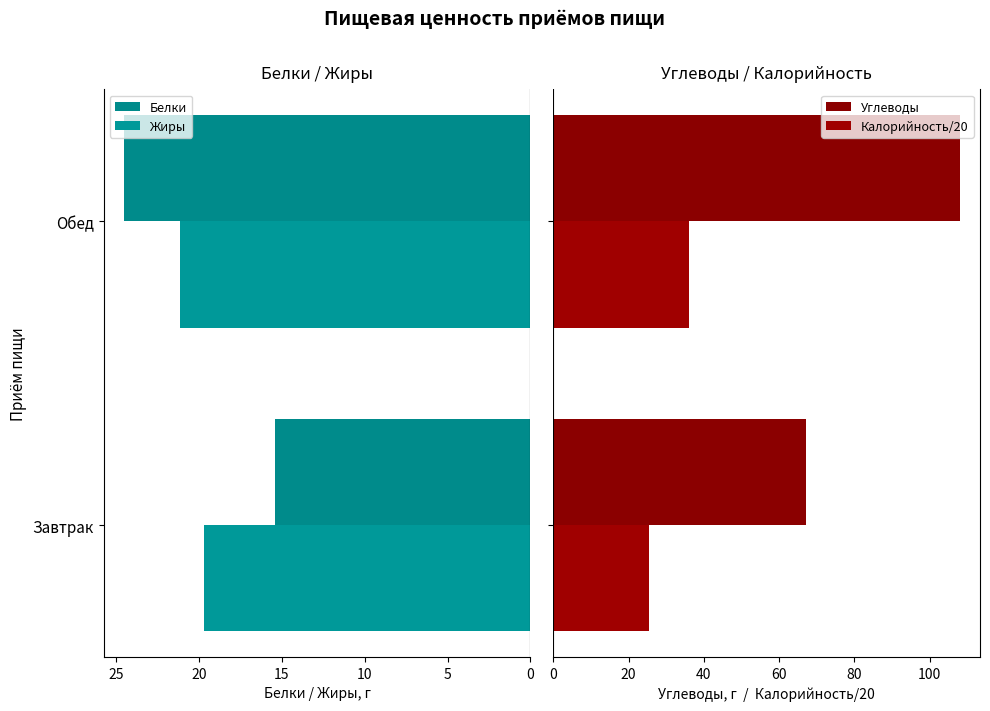

True or false: Жиры has a value of 19.7 at Завтрак.

True